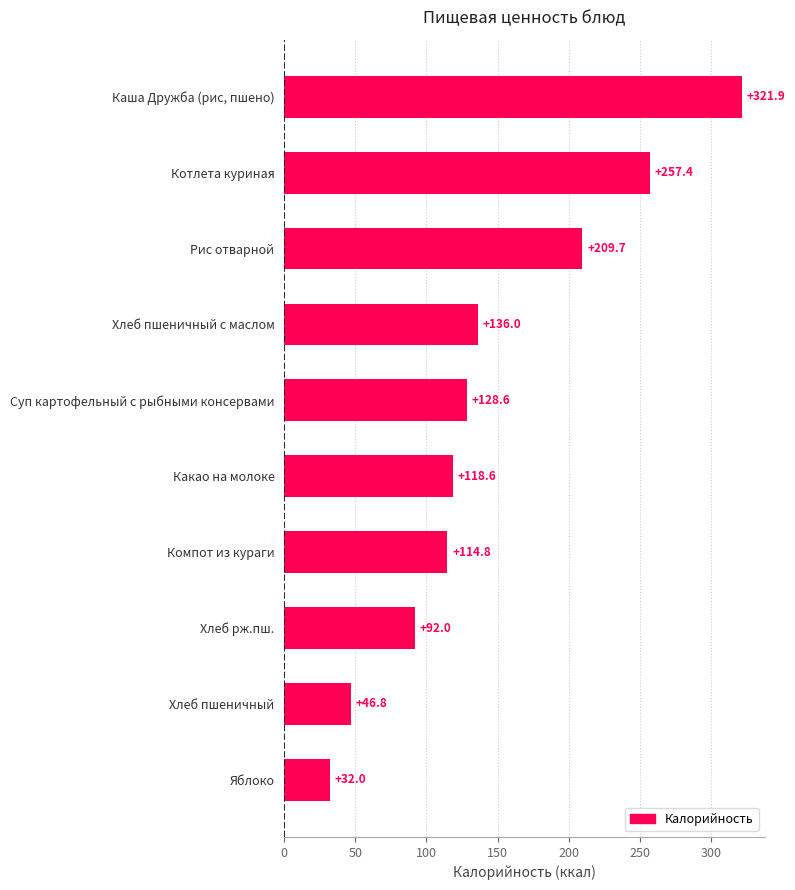

True or false: the data shows 128.6 at Суп картофельный с рыбными консервами.

True